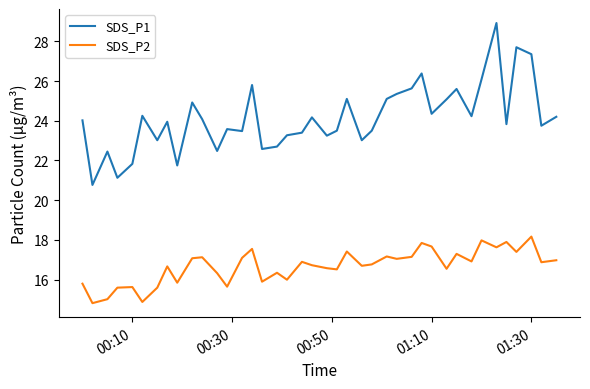

What is the minimum value for SDS_P2?

14.8